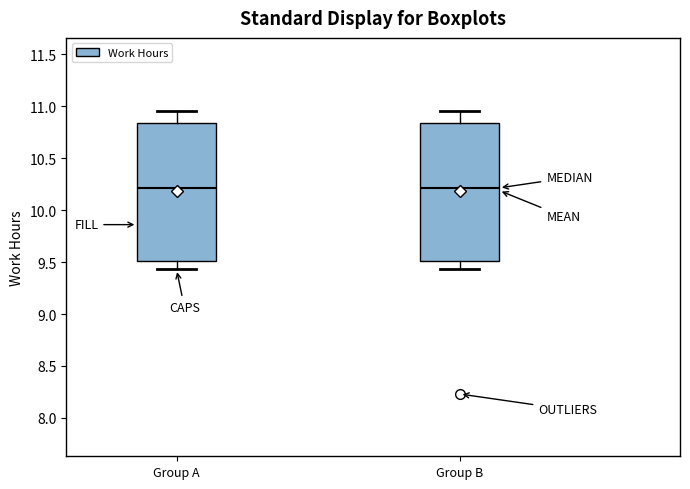

Reading left to right, read every box against the y-axis: the position of its median line, the range the box covers, and the ends of its whiskers. The values are not printed on the chart, so give them approximately, as read against the axis.

Group A: median 10.20, box 9.50 to 10.85, whiskers 9.45 to 10.95
Group B: median 10.20, box 9.50 to 10.85, whiskers 9.45 to 10.95